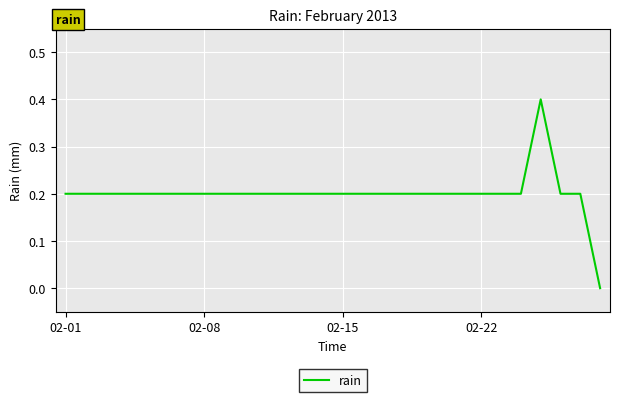

What is the difference between the maximum and second lowest values?

0.2